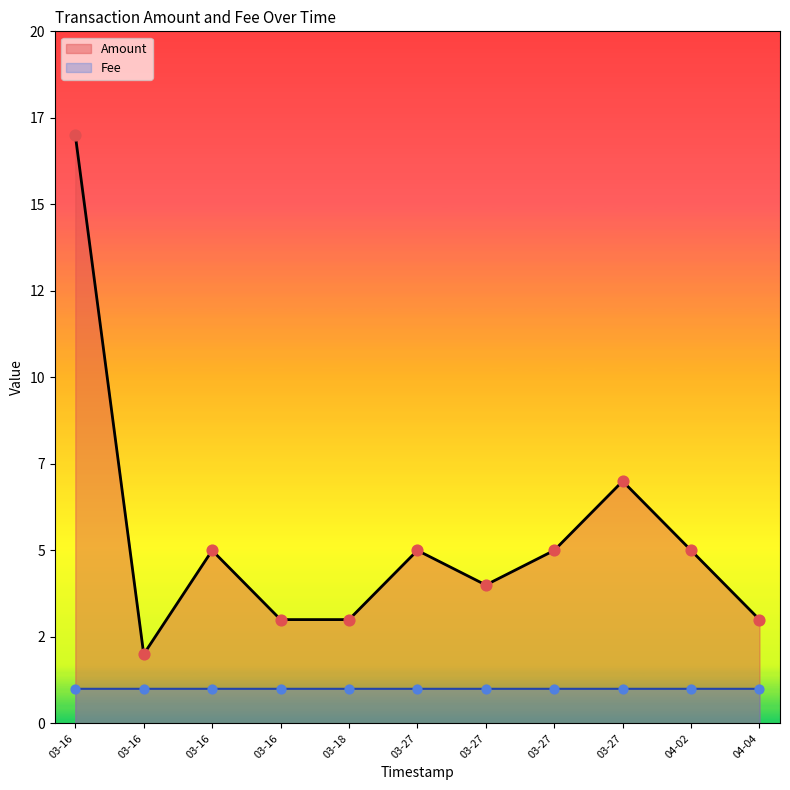

At how many categories does at least one series exceed 2?

10